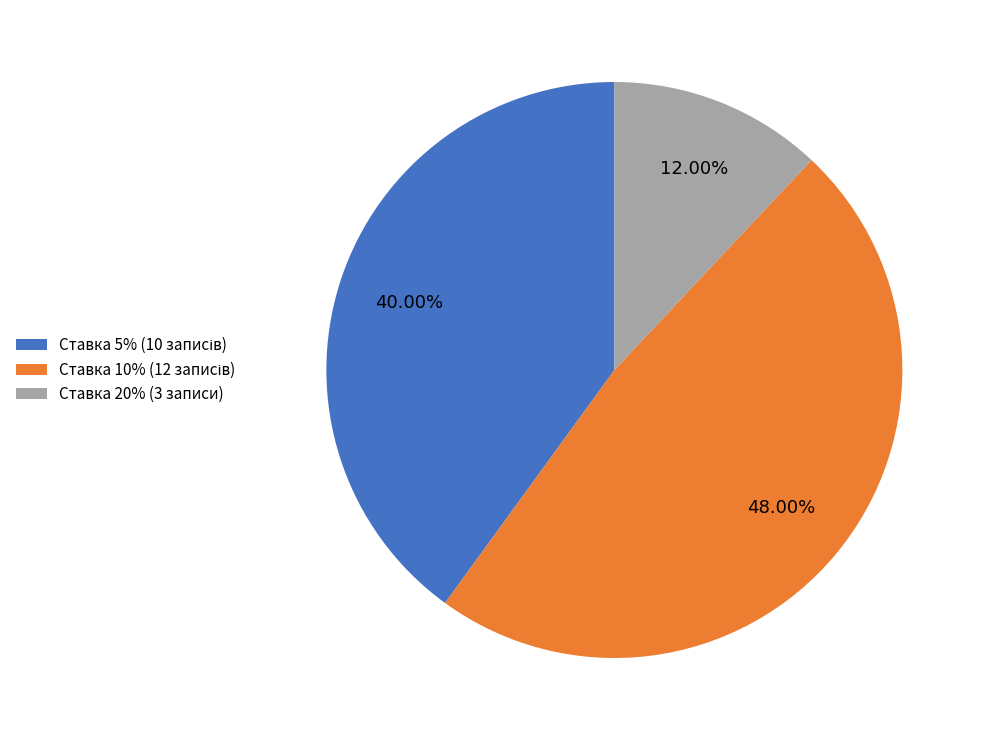

Does any single category account for the majority?

No